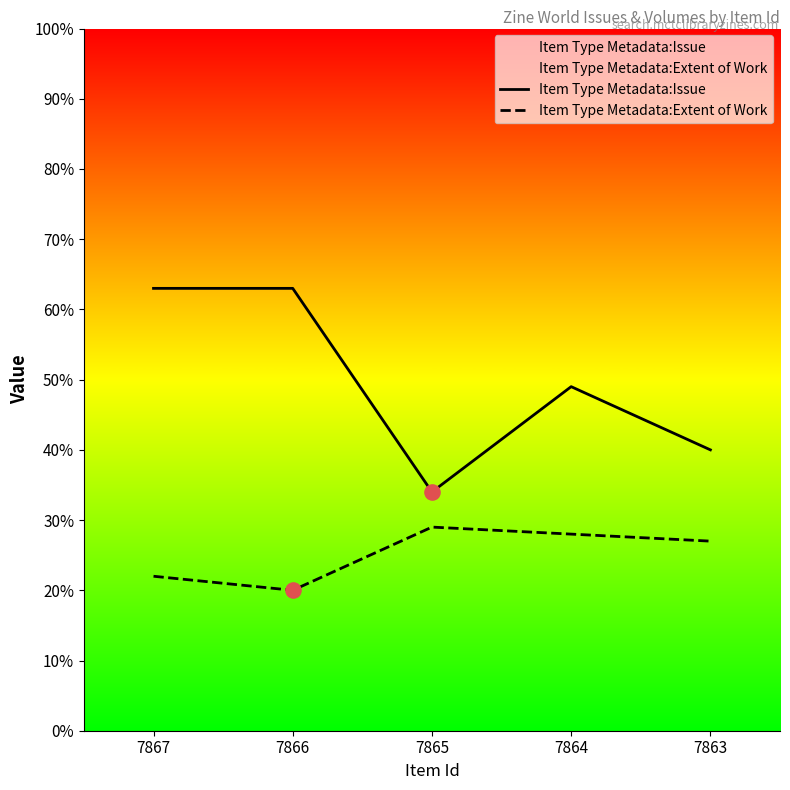

At which category is the sum across all series the highest?

7867